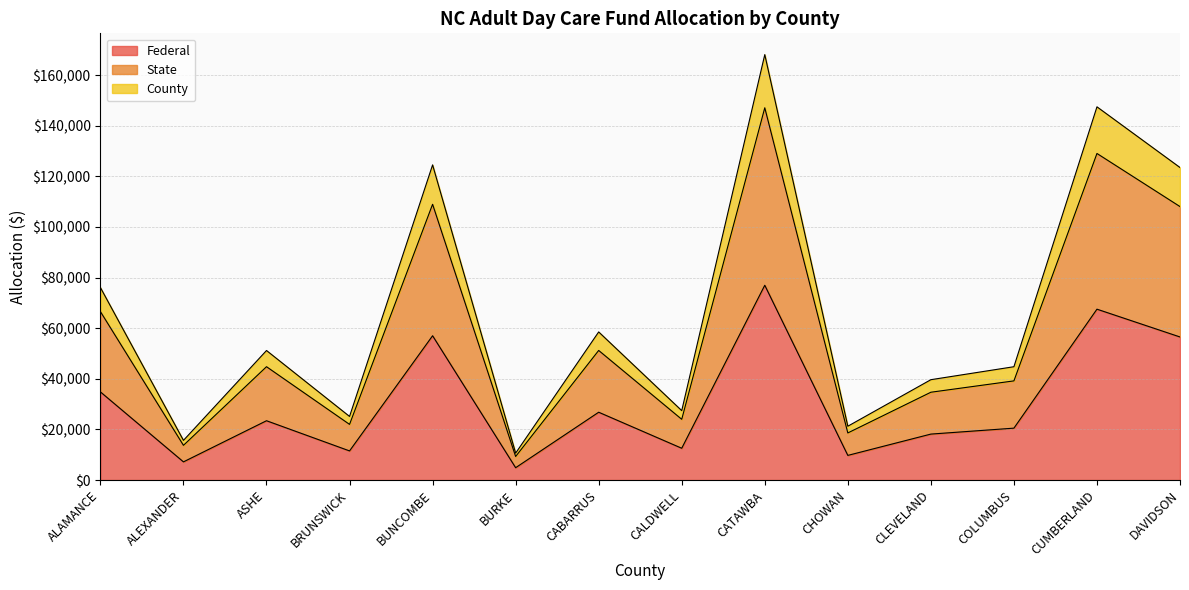

What is the approximate value of Federal at CALDWELL?

12550.0